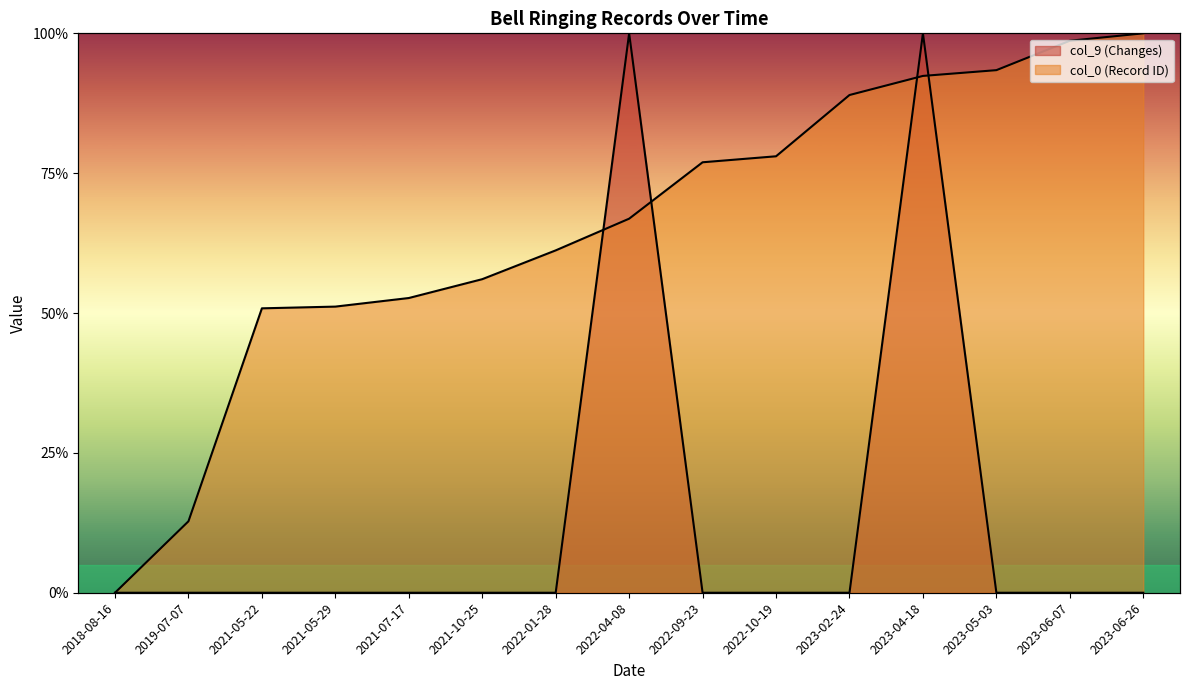

True or false: col_9 (Changes) has more than 0 points higher than both neighbors.

True